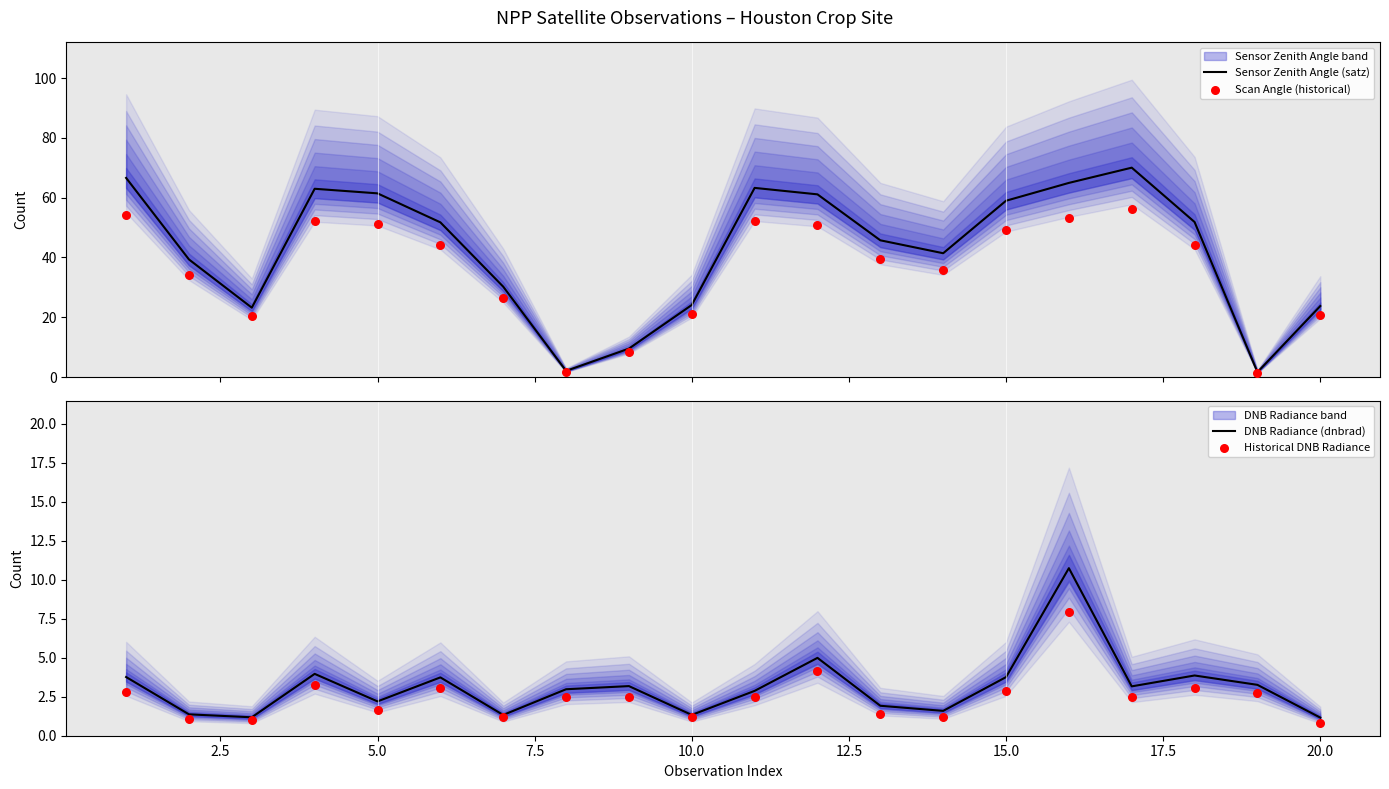

At how many categories does at least one series exceed 35?

13